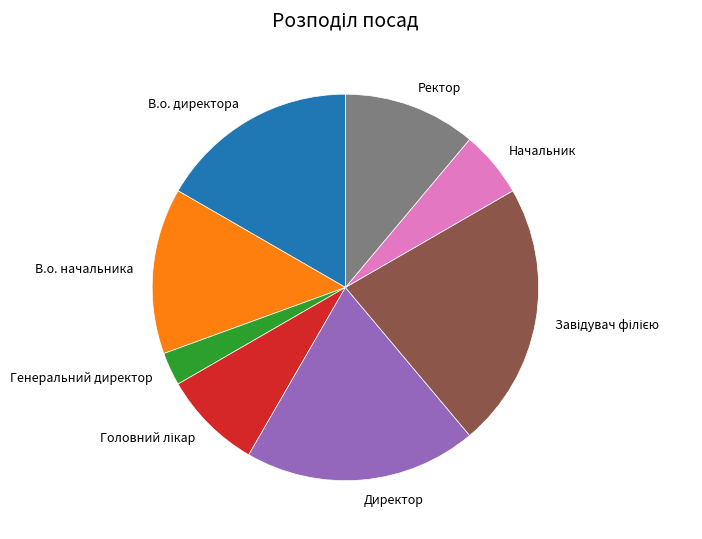

Does Генеральний директор account for over 50% of the chart?

No